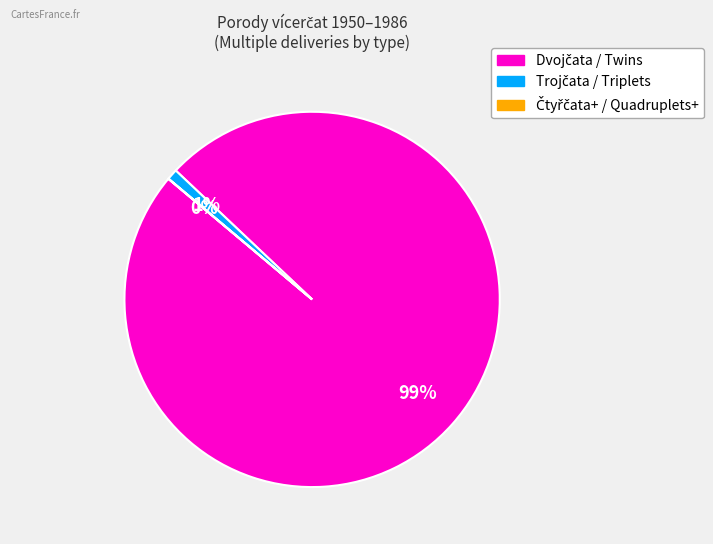

To the nearest percent, what is the average slice percentage?

33%